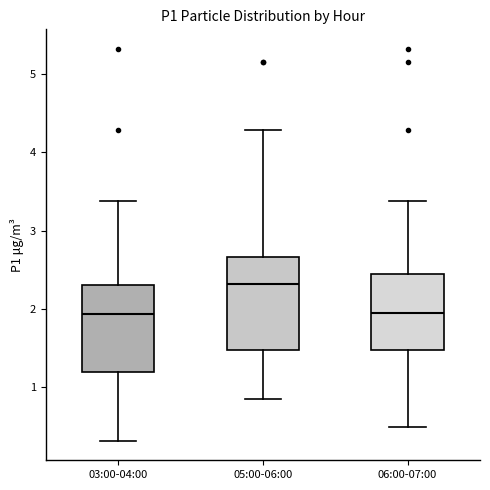

Reading left to right, transcribe this box plot: for each box, give where its median line is, the range the box spans, and where its two whiskers end, as read against the y-axis. The values are not printed on the chart, so give them approximately, as read against the axis.

03:00-04:00: median 1.9, box 1.2 to 2.3, whiskers 0.3 to 3.4
05:00-06:00: median 2.3, box 1.5 to 2.7, whiskers 0.9 to 4.3
06:00-07:00: median 2.0, box 1.5 to 2.4, whiskers 0.5 to 3.4